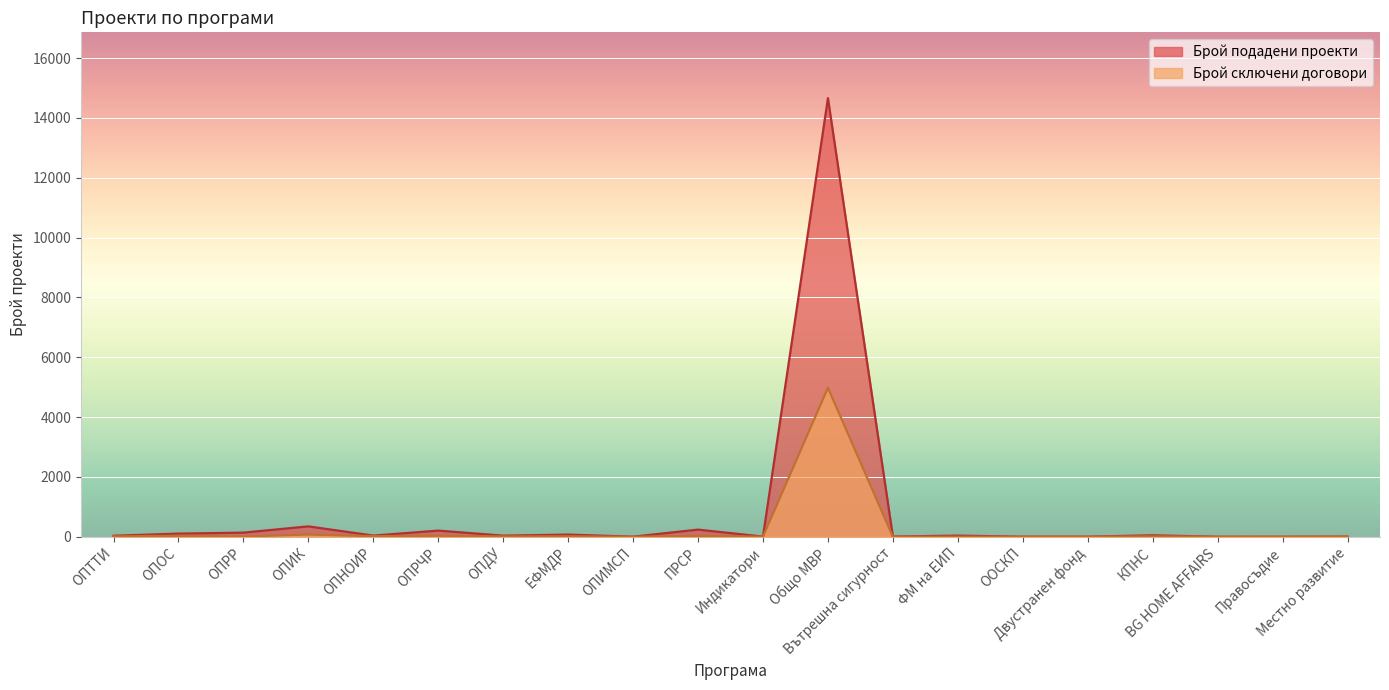

What is the label of the 3rd point from the left?

ОПРР